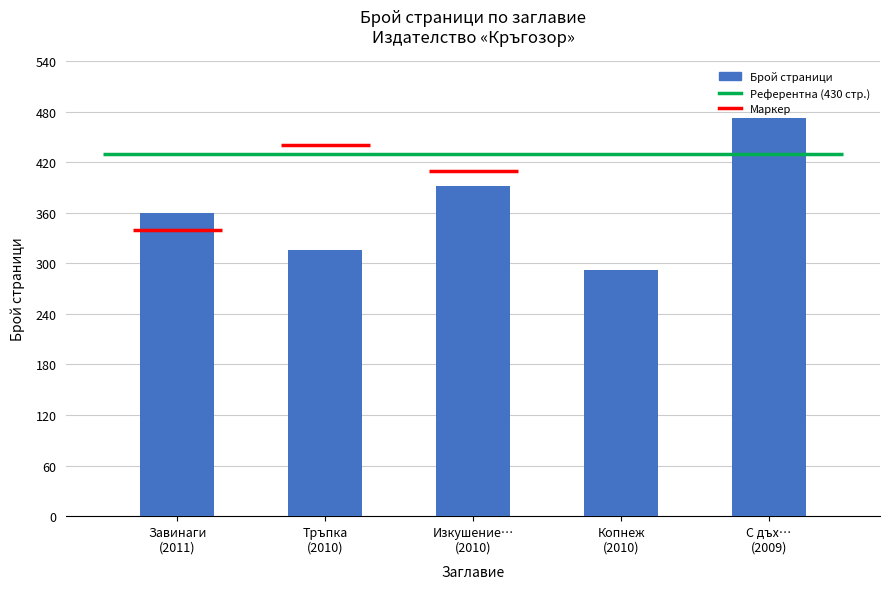

Where does the data first go above 360?

Изкушение…
(2010)